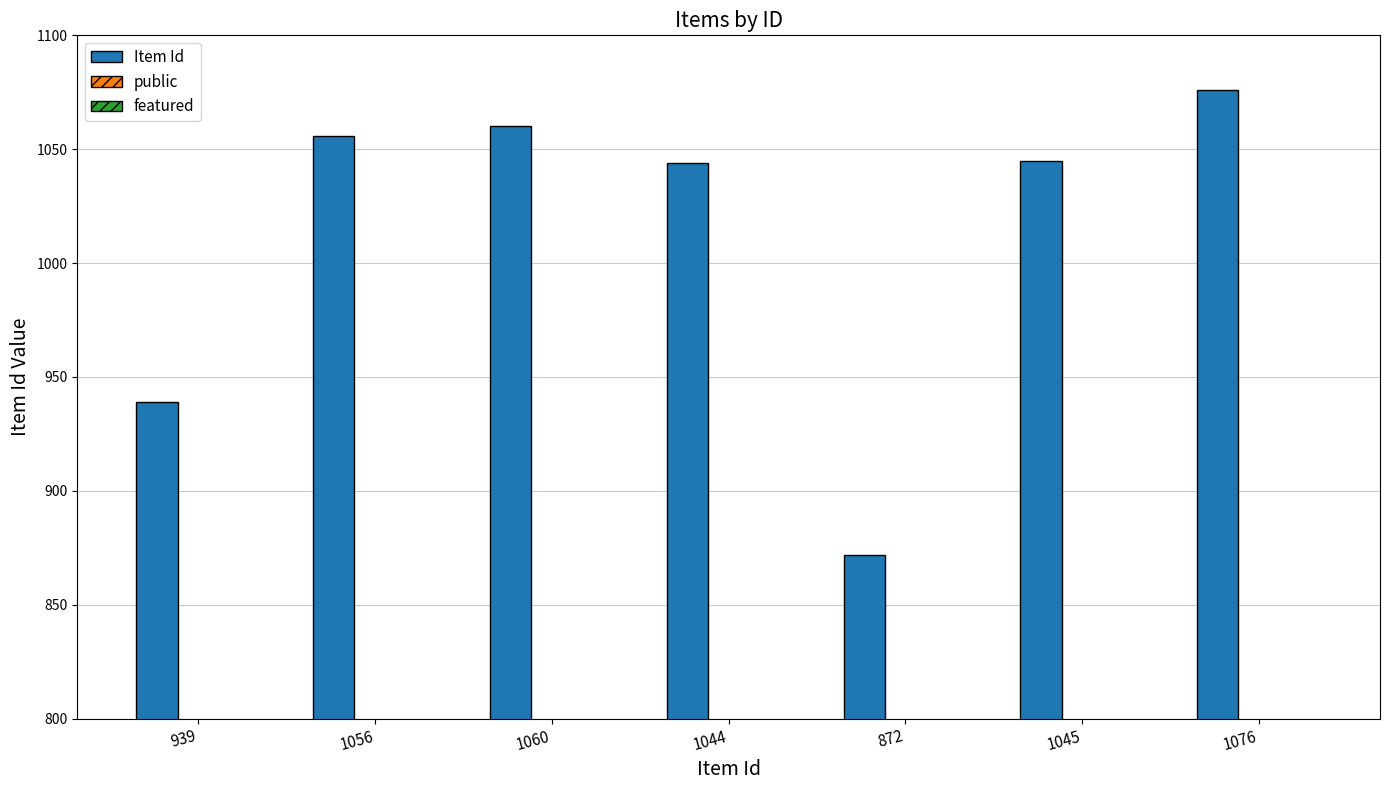

Reading left to right, what are all the values shown in this chart?

Item Id: 939	1056	1060	1044	872	1045	1076
public: 1	1	1	1	1	1	1
featured: 0	0	0	0	0	0	0